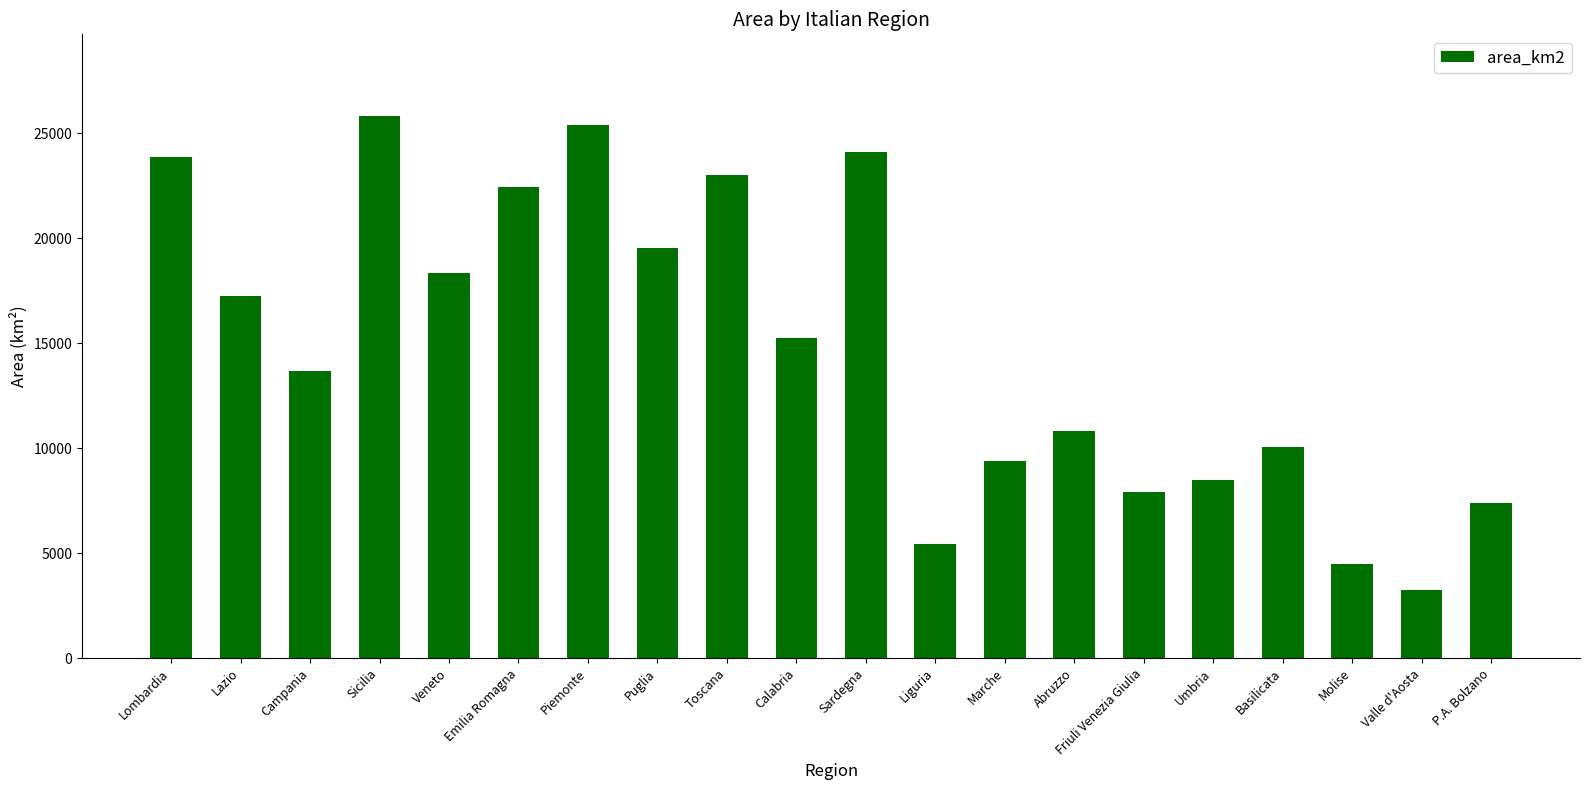

Reading left to right, list all the values displayed in this chart.

23864	17232	13671	25832	18345	22453	25387	19541	22987	15222	24100	5416	9401	10832	7924	8464	10073	4461	3261	7398